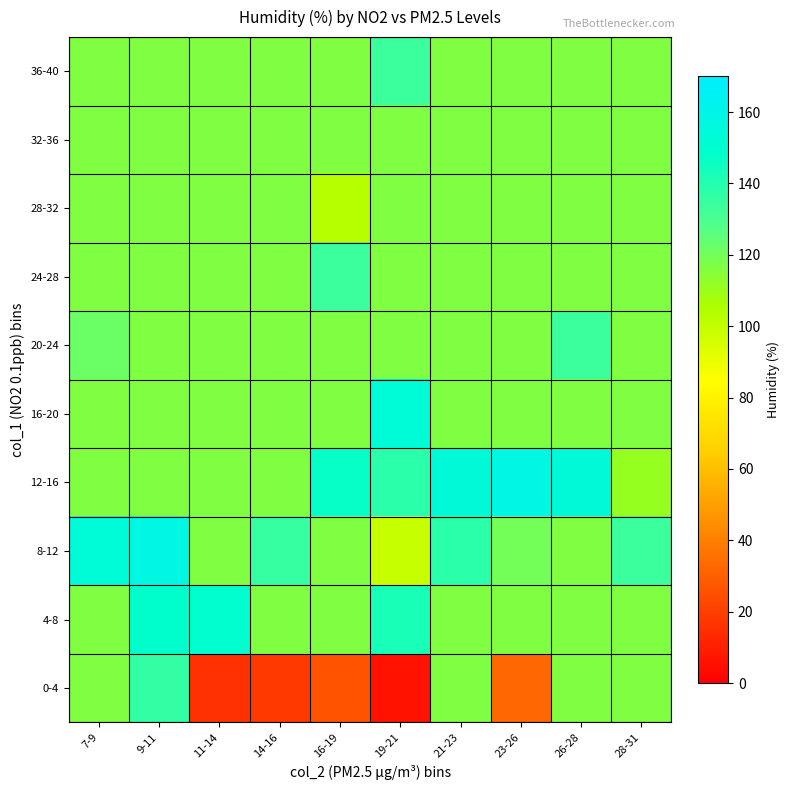

What is the smallest value displayed?

6.0